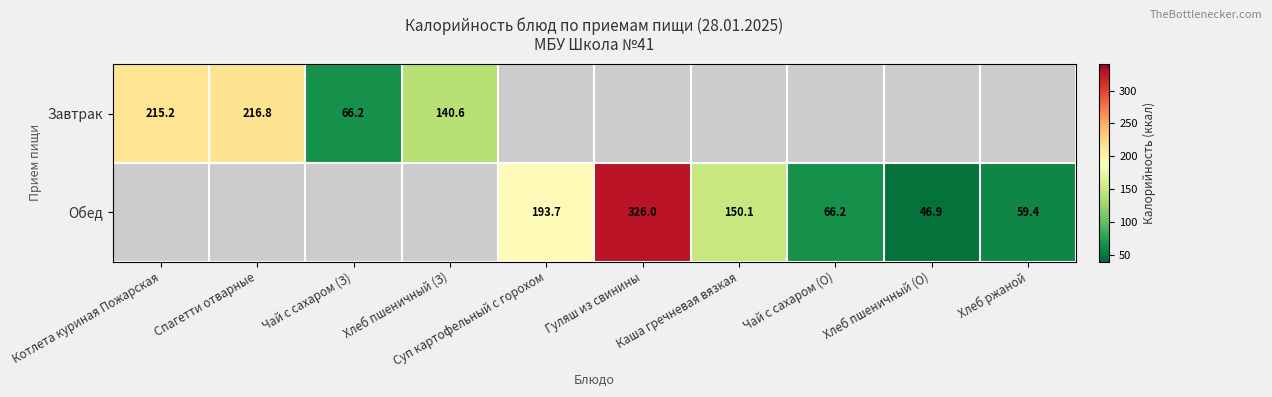

What is the sum of the Обед values at Гуляш из свинины and Суп картофельный с горохом?

519.7